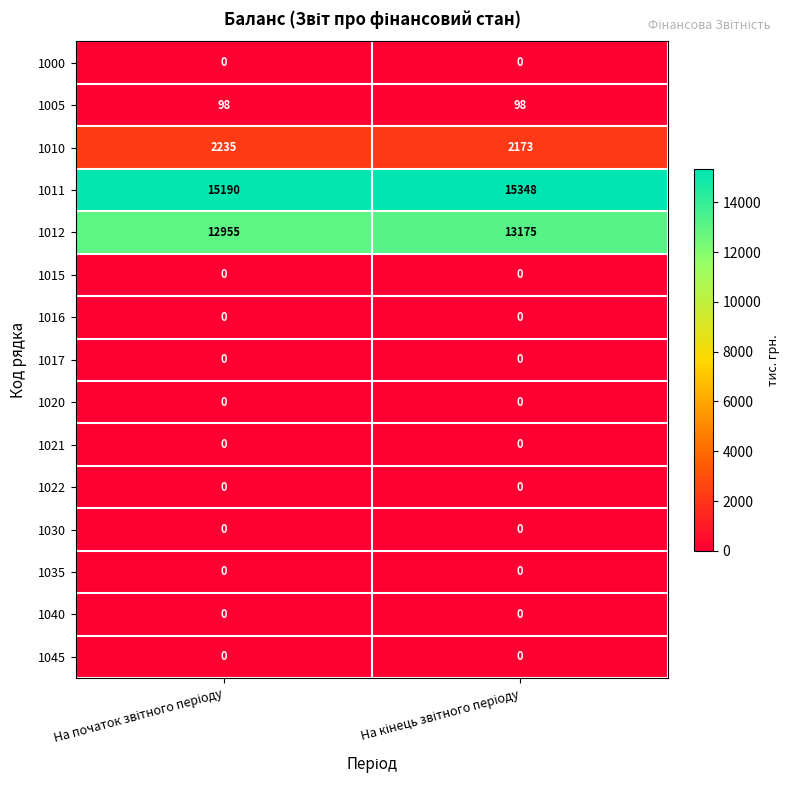

What is the greatest value displayed?

15348